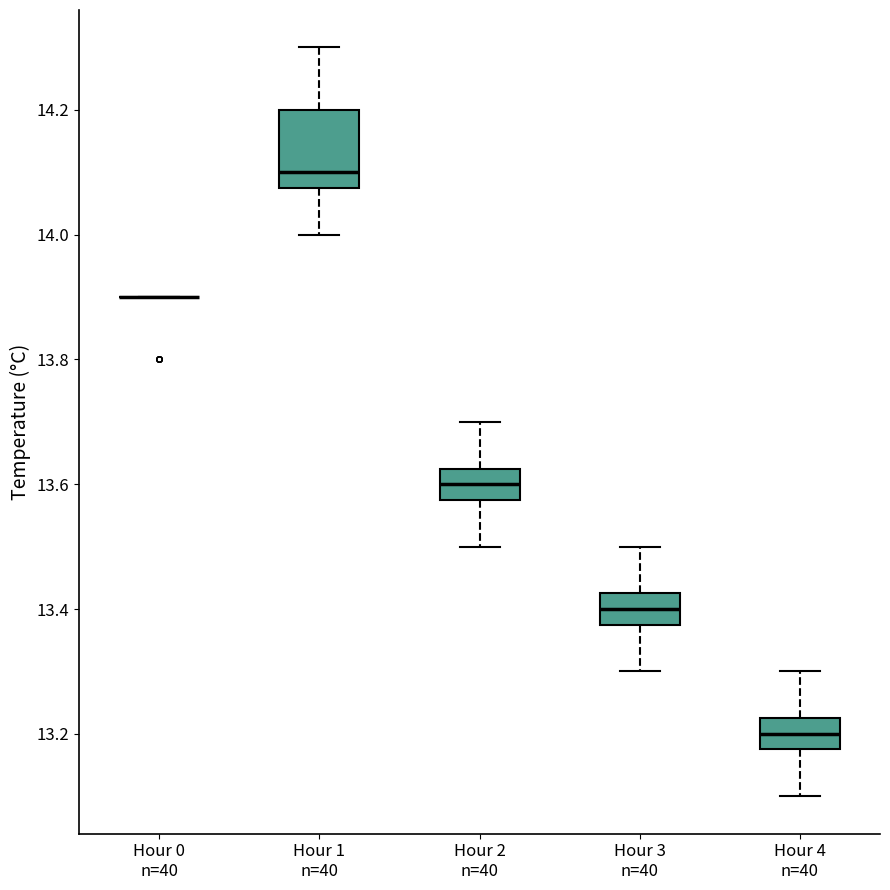

Where does the lower whisker of the box for Hour 4 n=40 end on the y-axis? The values are not printed on the chart, so give them approximately, as read against the axis.

13.10